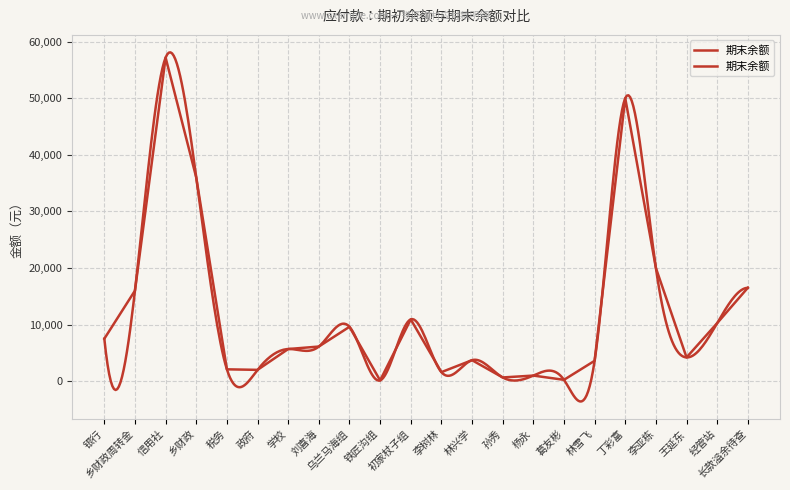

At which category does the chart reach its peak across all series?

信用社